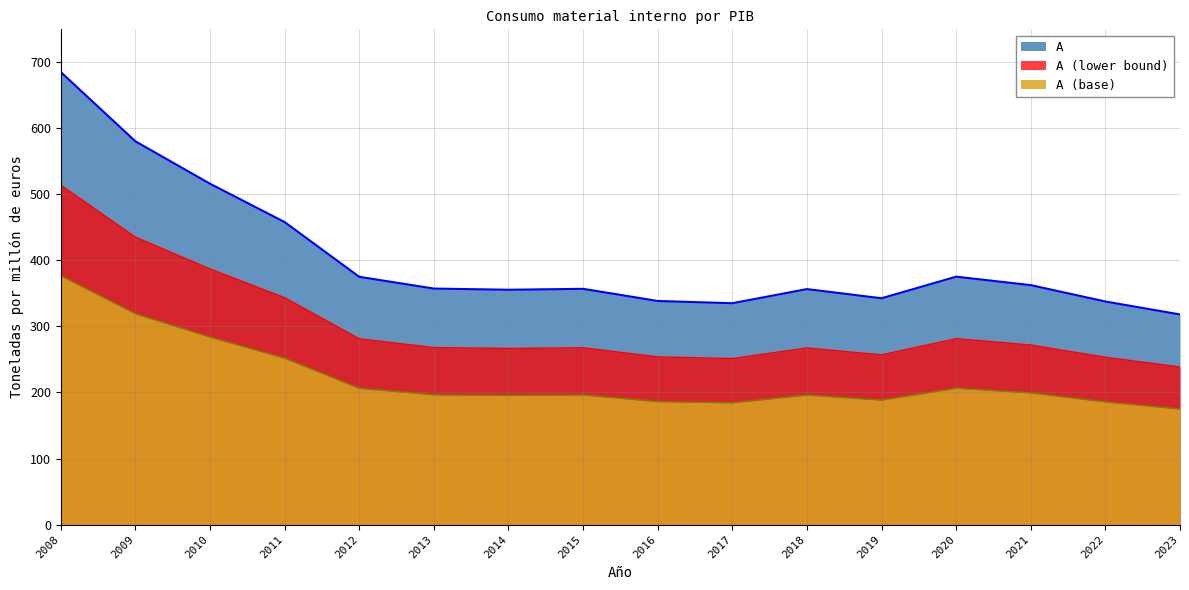

True or false: the data shows 774.6 at 2010.

False